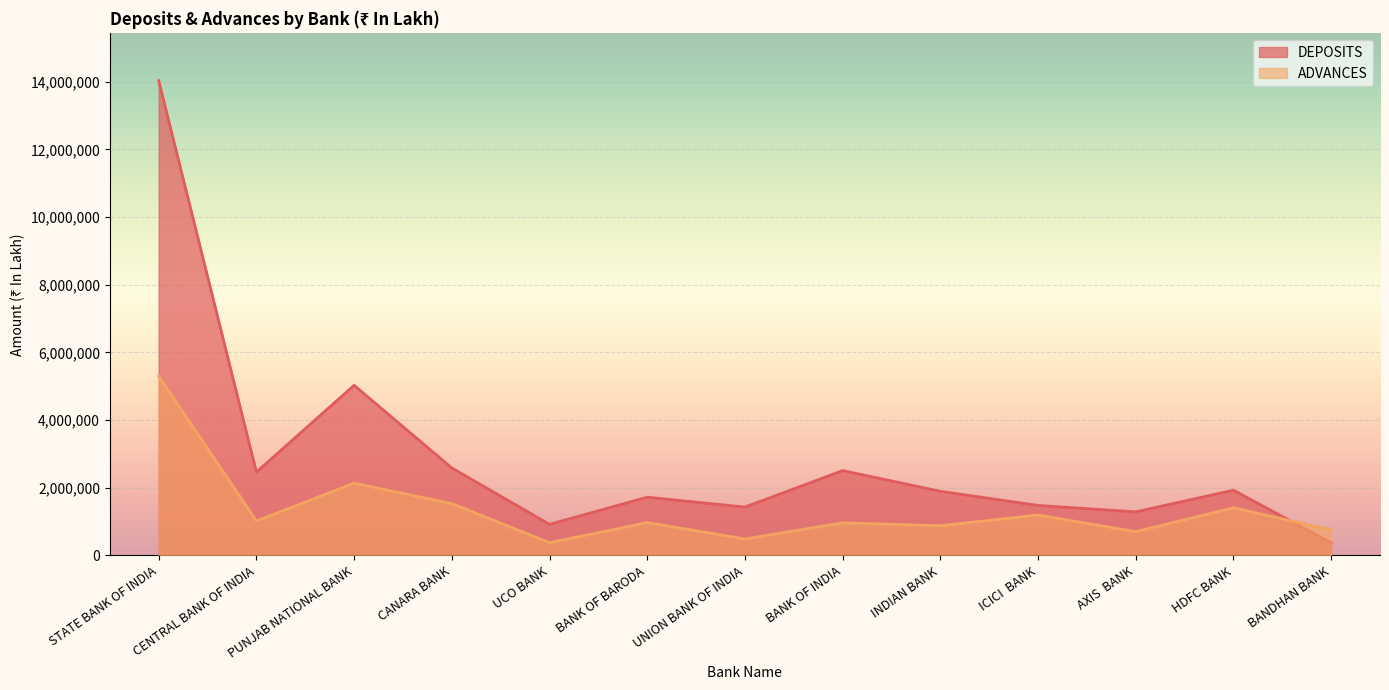

What is the value of the ADVANCES point at the 5th from the left?

377777